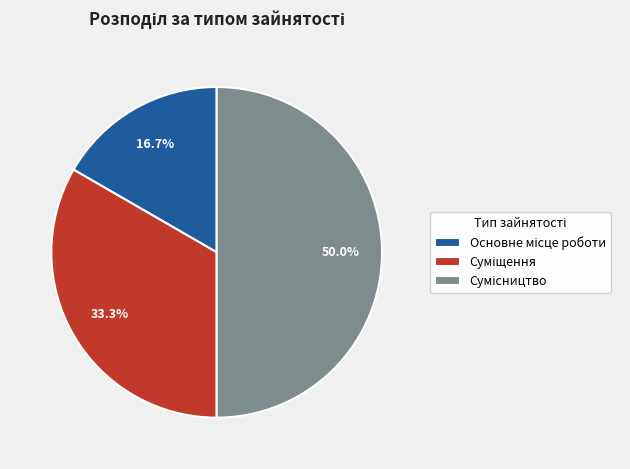

True or false: Суміщення accounts for 28% of the total.

False